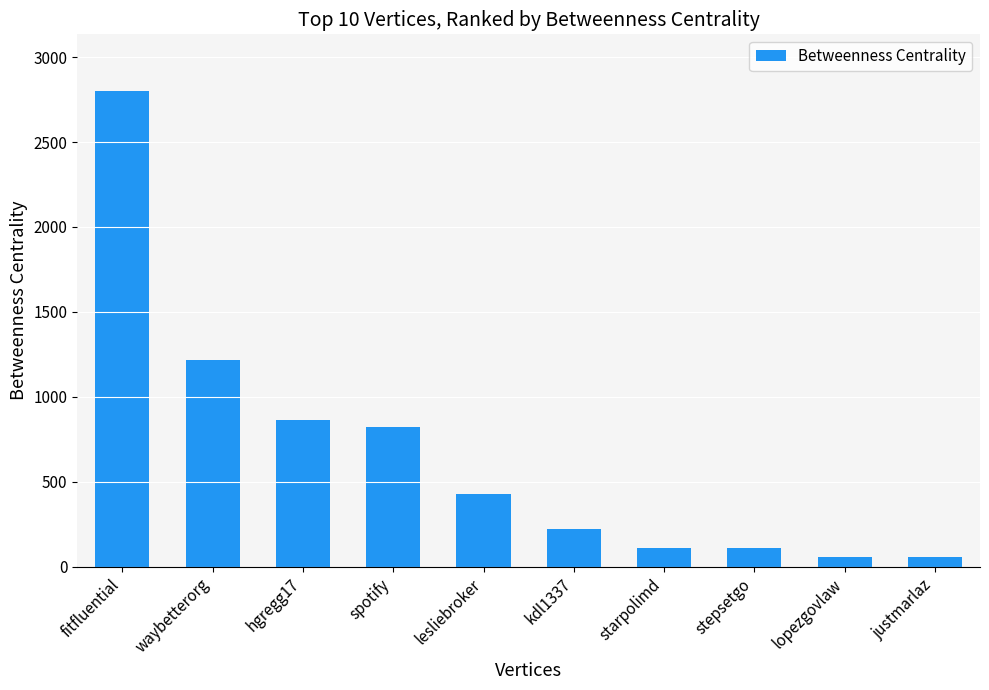

What is the label of the 9th bar from the left?

lopezgovlaw